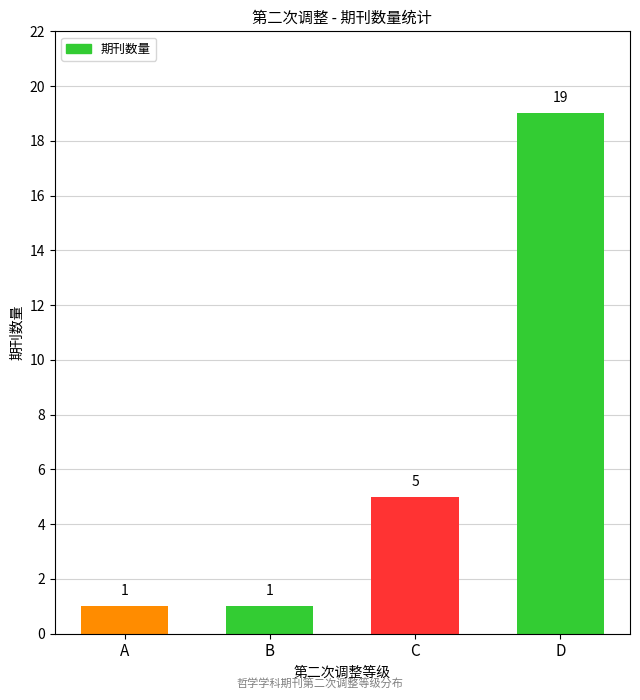

Count the number of data series in this chart.

1